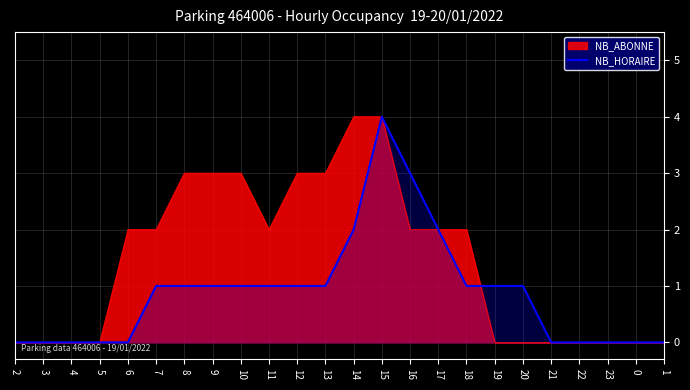

What value does the NB_HORAIRE series have at 16?

3